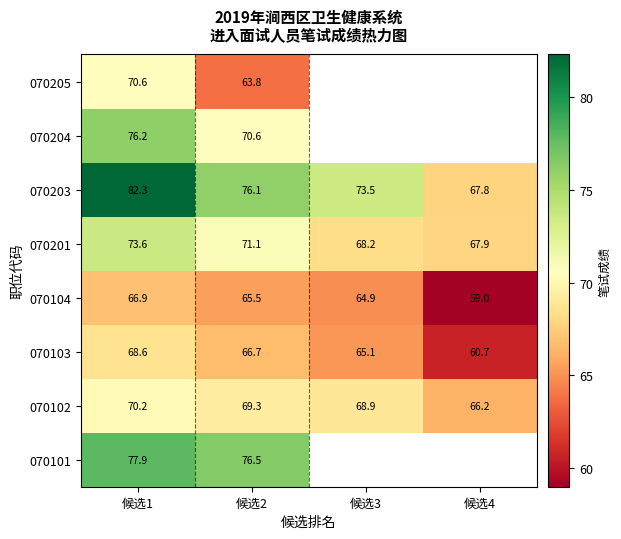

Which series changed the most between 候选1 and 候选2?

070205